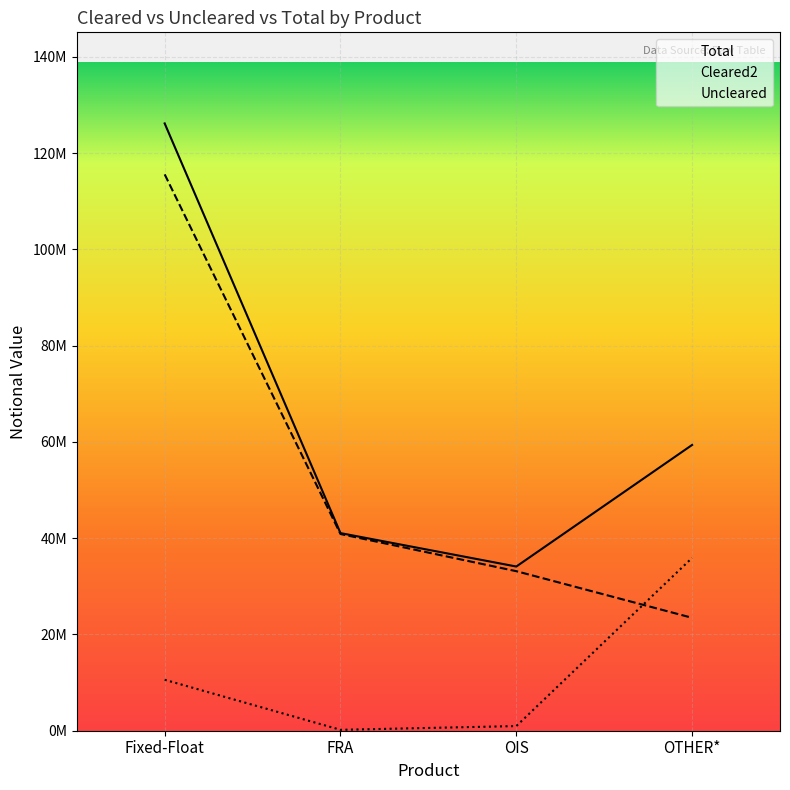

At which label does Uncleared first exceed 10583435?

OTHER*